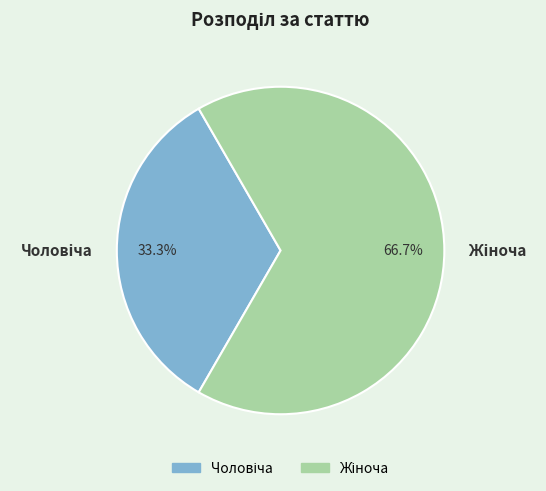

Does any single category account for the majority?

Yes